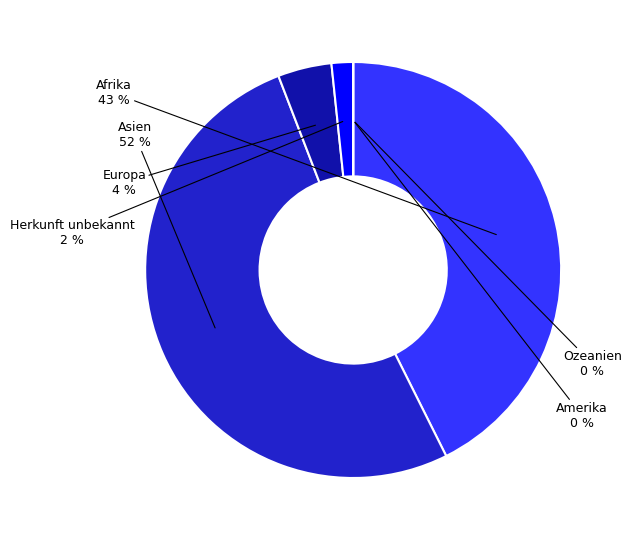

How many slices are in this pie chart?

6